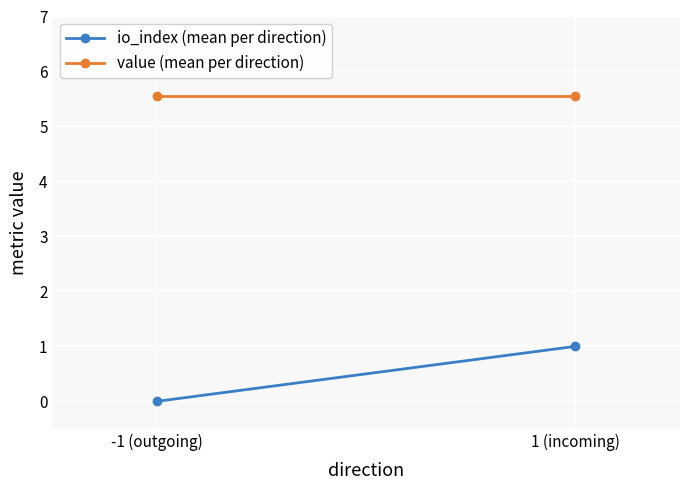

Is the value of io_index (mean per direction) at -1 (outgoing) greater than the value of value (mean per direction) at 1 (incoming)?

No